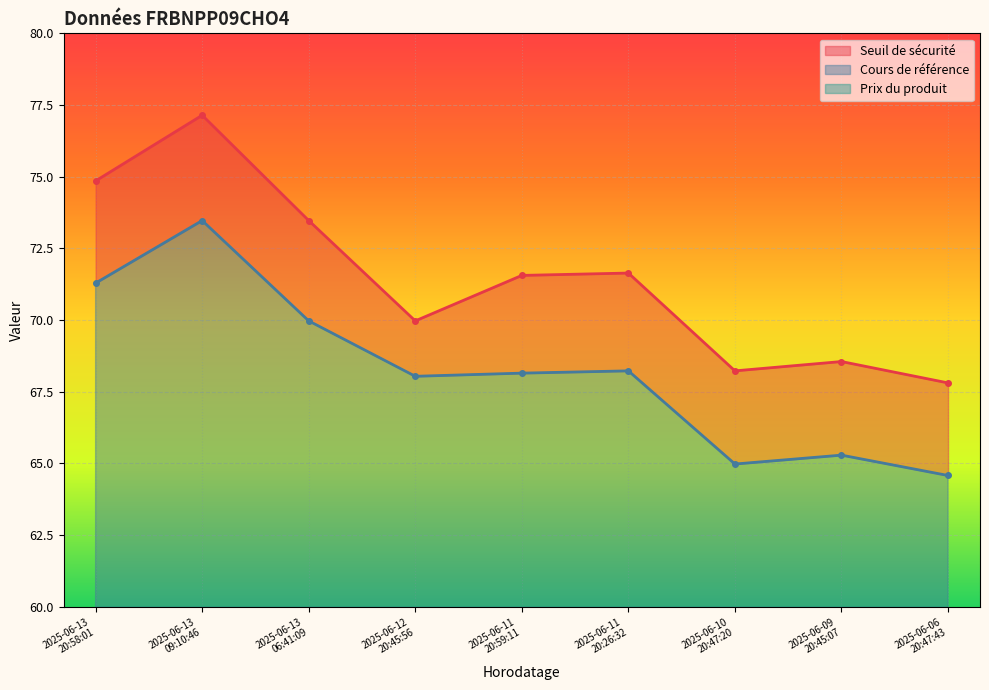

What is the label of the 5th point from the left?

2025-06-11 20:59:11